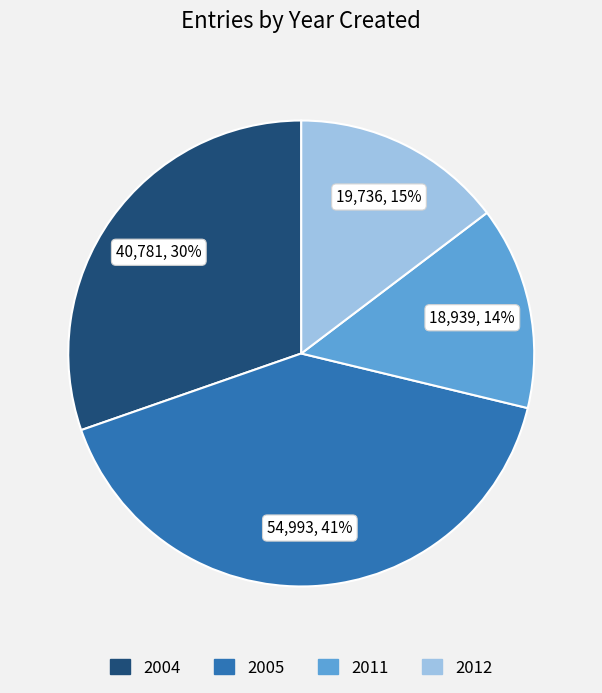

Count the number of slices in the pie.

4